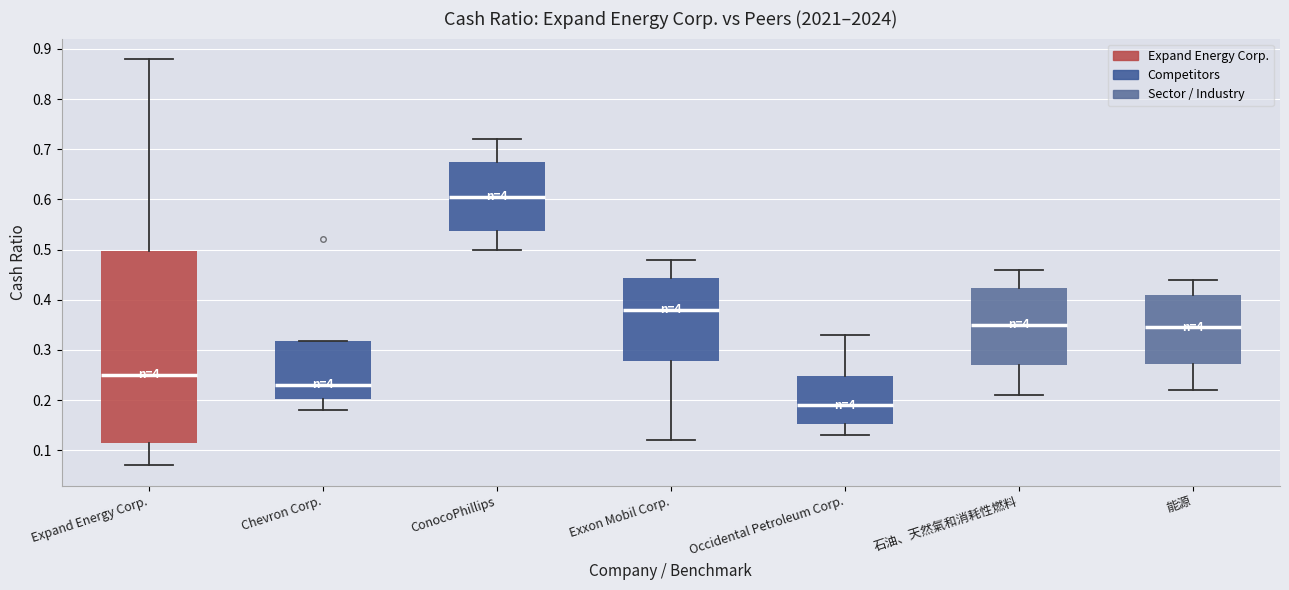

Reading left to right, read every box against the y-axis: the position of its median line, the range the box covers, and the ends of its whiskers. The values are not printed on the chart, so give them approximately, as read against the axis.

Expand Energy Corp.: median 0.25, box 0.12 to 0.50, whiskers 0.07 to 0.88
Chevron Corp.: median 0.23, box 0.20 to 0.32, whiskers 0.18 to 0.32
ConocoPhillips: median 0.61, box 0.54 to 0.68, whiskers 0.50 to 0.72
Exxon Mobil Corp.: median 0.38, box 0.28 to 0.44, whiskers 0.12 to 0.48
Occidental Petroleum Corp.: median 0.19, box 0.15 to 0.25, whiskers 0.13 to 0.33
石油、天然氣和消耗性燃料: median 0.35, box 0.27 to 0.42, whiskers 0.21 to 0.46
能源: median 0.35, box 0.27 to 0.41, whiskers 0.22 to 0.44